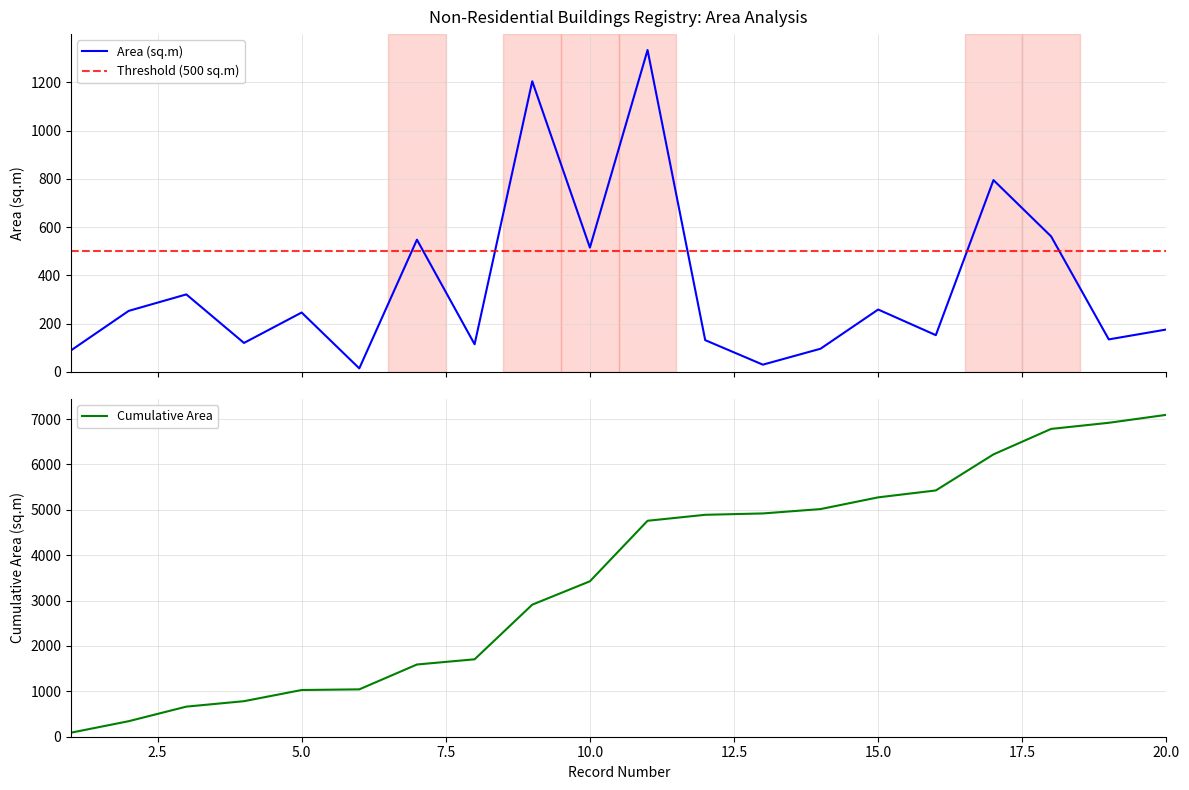

At which category does the data reach its first local valley?

4